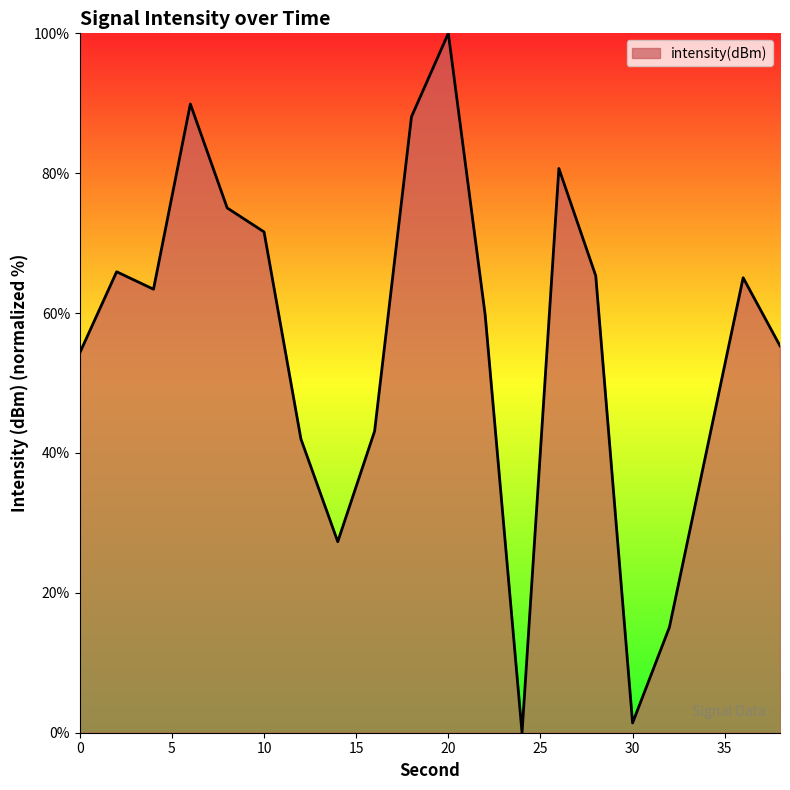

What is the greatest value displayed?

100.0